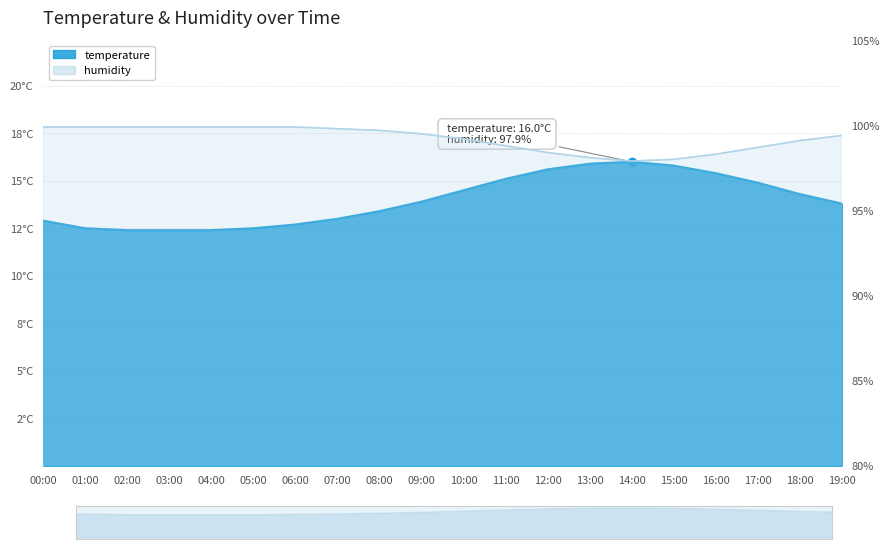

Reading left to right, extract all data points from this chart.

temperature: 12.9	12.5	12.4	12.4	12.4	12.5	12.7	13.0	13.4	13.9	14.5	15.1	15.6	15.9	16.0	15.8	15.4	14.9	14.3	13.8
humidity: 99.9	99.9	99.9	99.9	99.9	99.9	99.9	99.8	99.7	99.5	99.2	98.8	98.4	98.1	97.9	98.0	98.3	98.7	99.1	99.4